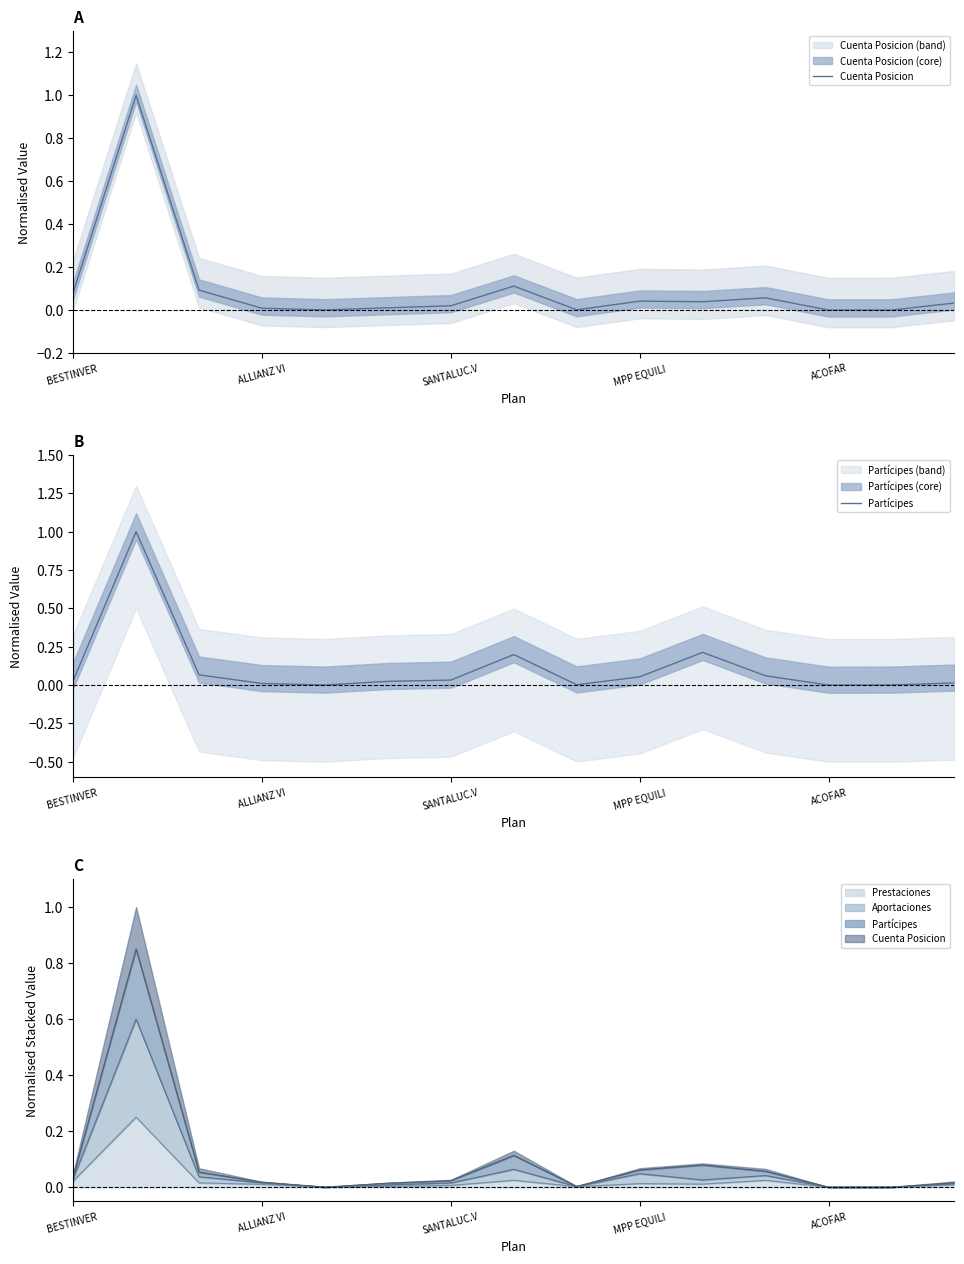

Which series has the largest range (max minus min)?

Cuenta Posicion